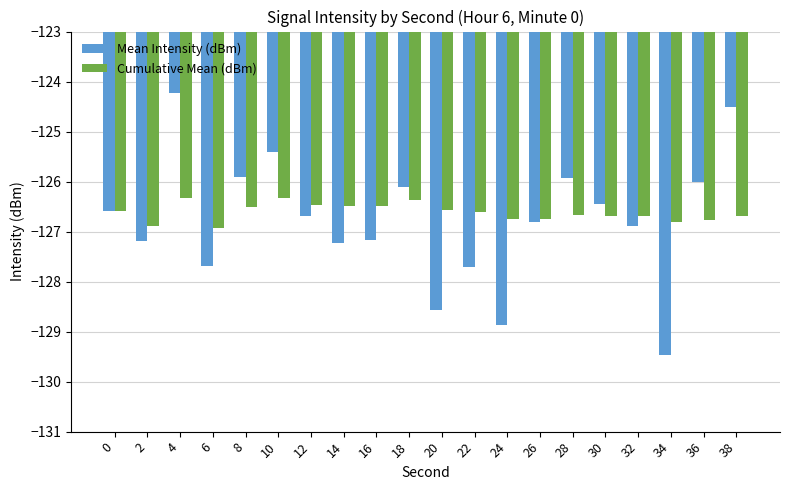

List the series in order of their peak value, lowest first.

Cumulative Mean (dBm), Mean Intensity (dBm)